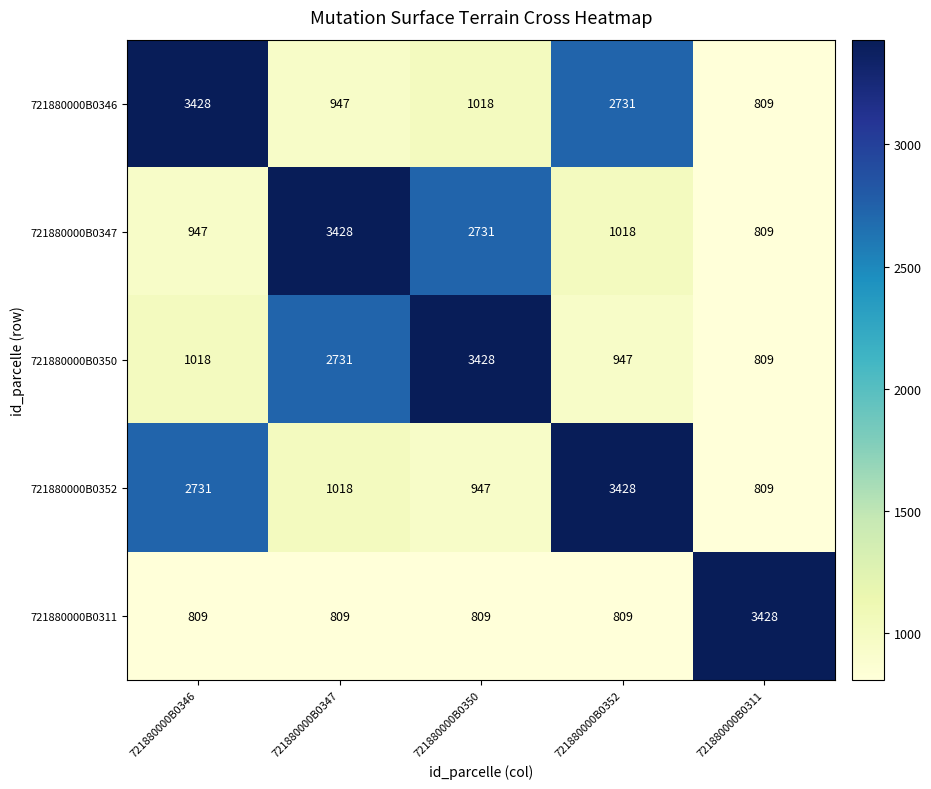

Reading right to left, list all the values displayed in this chart.

721880000B0346: 809	2731	1018	947	3428
721880000B0347: 809	1018	2731	3428	947
721880000B0350: 809	947	3428	2731	1018
721880000B0352: 809	3428	947	1018	2731
721880000B0311: 3428	809	809	809	809